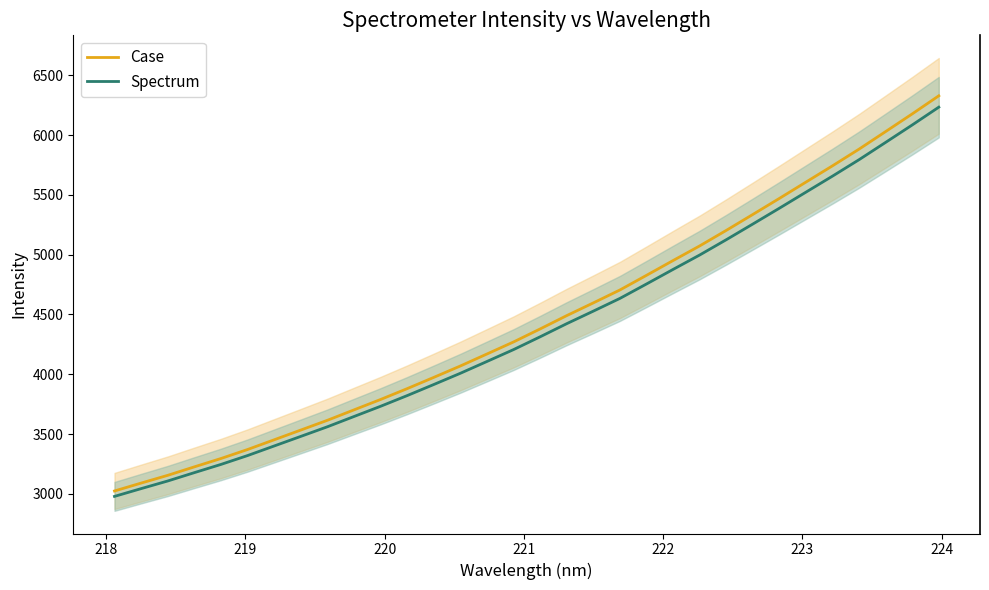

True or false: Spectrum and Case cross at least once.

False